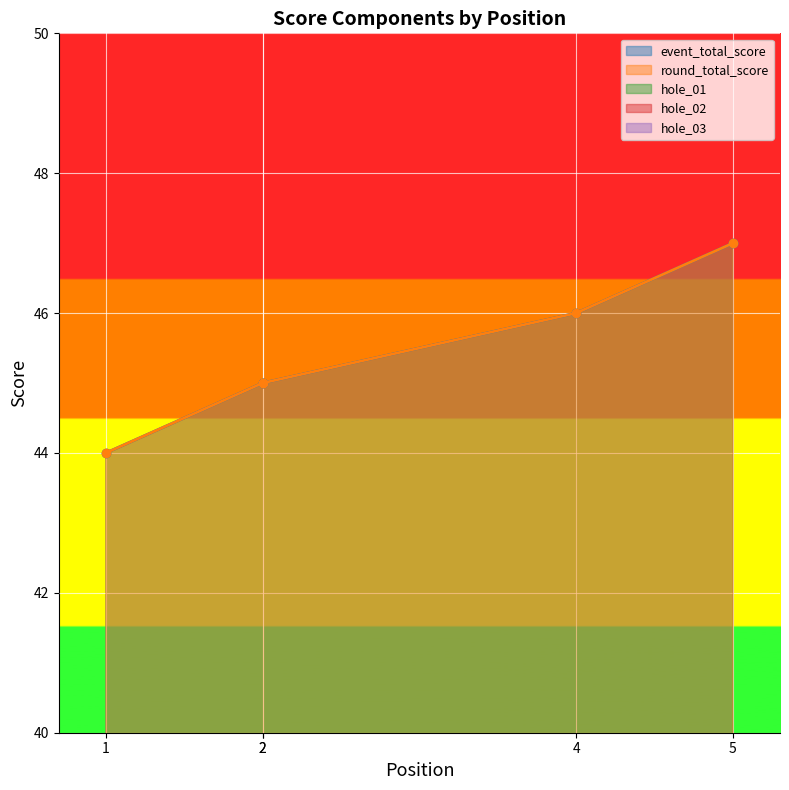

What is the sum of all hole_02 values?

14